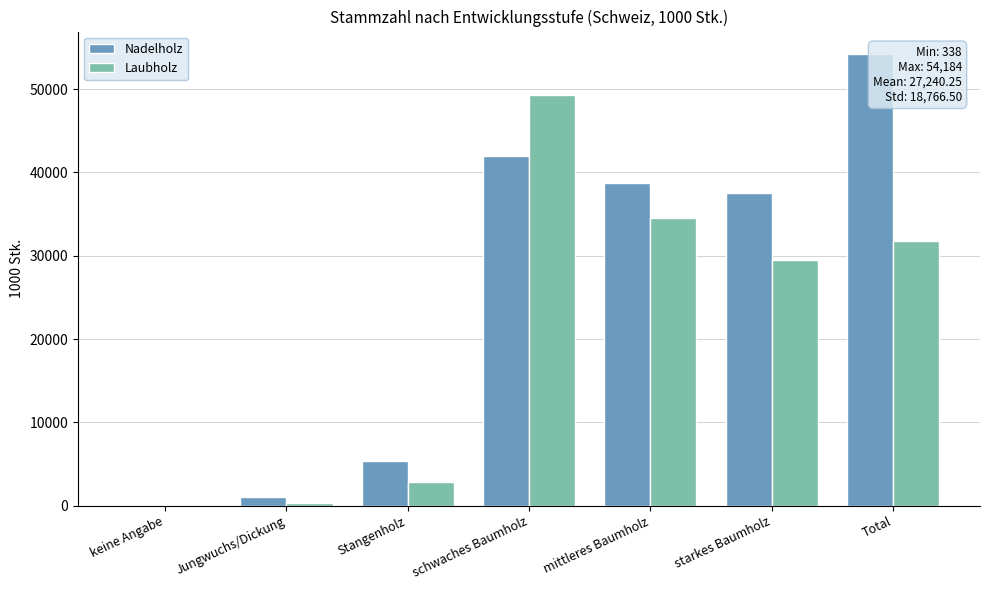

True or false: Nadelholz has a value of 90329 at Total.

False